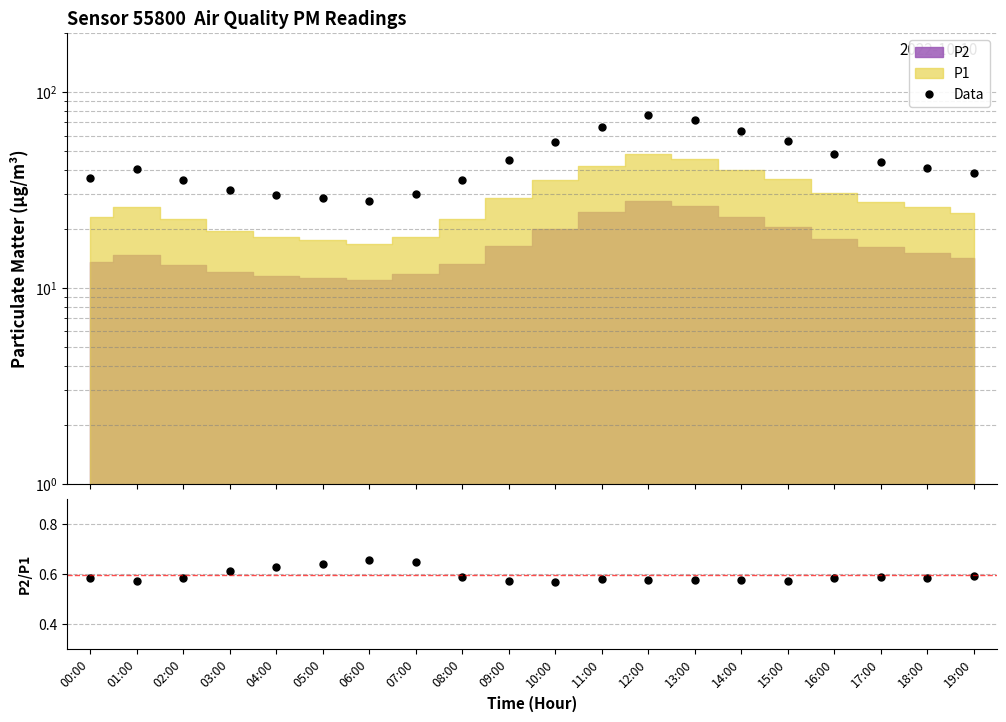

Where is Data nearest to the value 51?

16:00